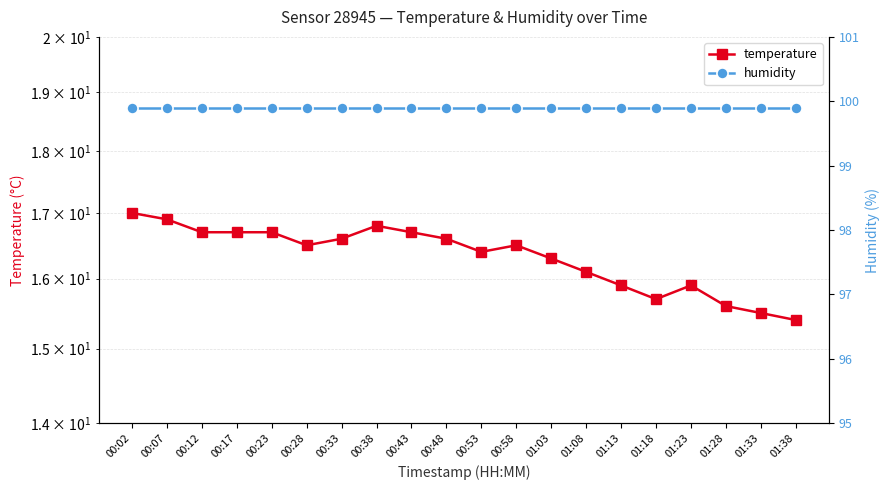

What are all the series names shown in the legend?

temperature, humidity